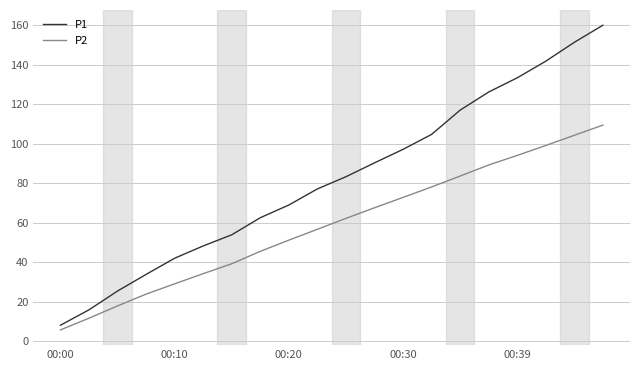

True or false: P1 has more than 1 interior local peaks.

False